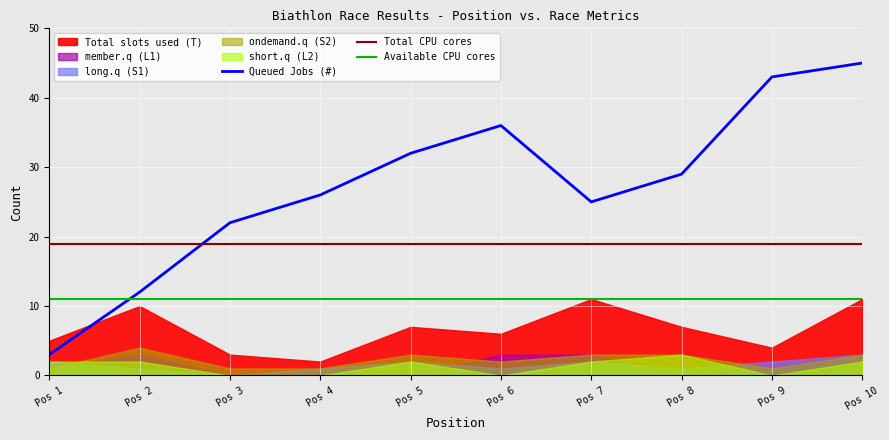

At which category is the sum across all series the highest?

10